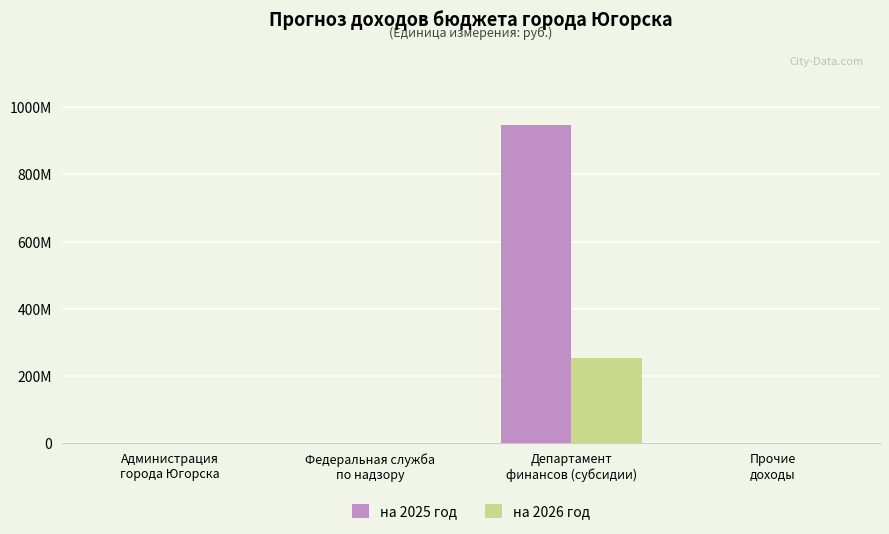

What are all the series names shown in the legend?

на 2025 год, на 2026 год